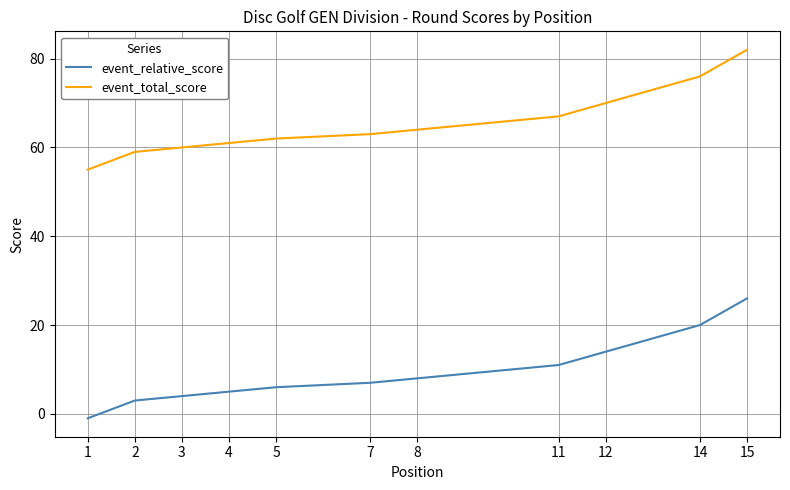

Is the value of event_relative_score at 8 greater than the value of event_total_score at 12?

No